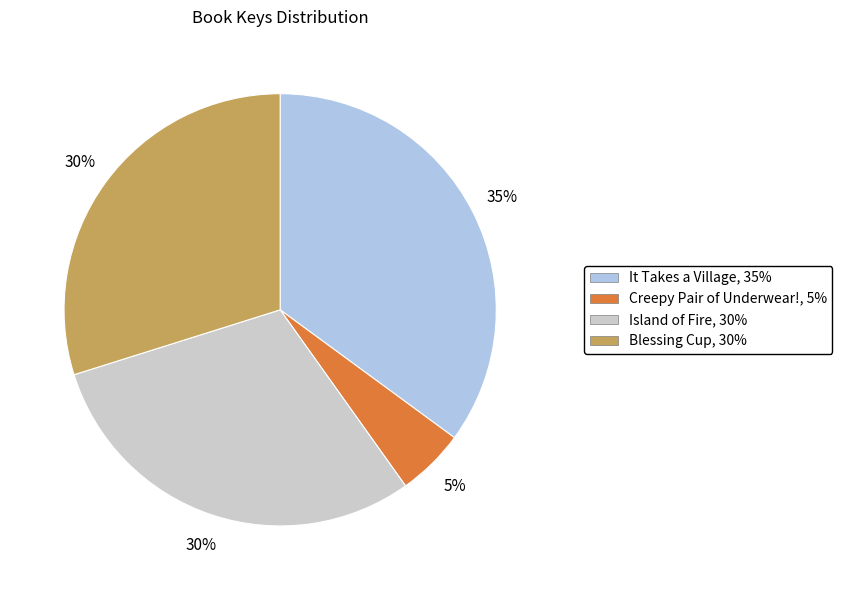

The Blessing Cup slice represents 41% of the pie. True or false?

False